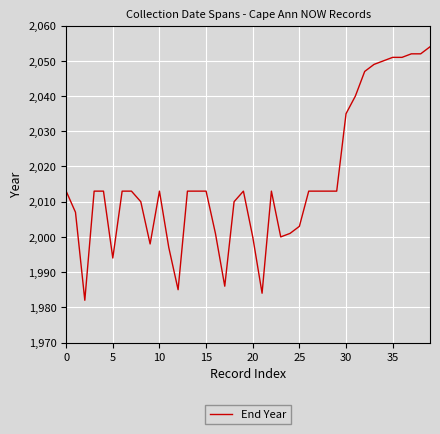

What is the difference between the maximum and minimum values?

72